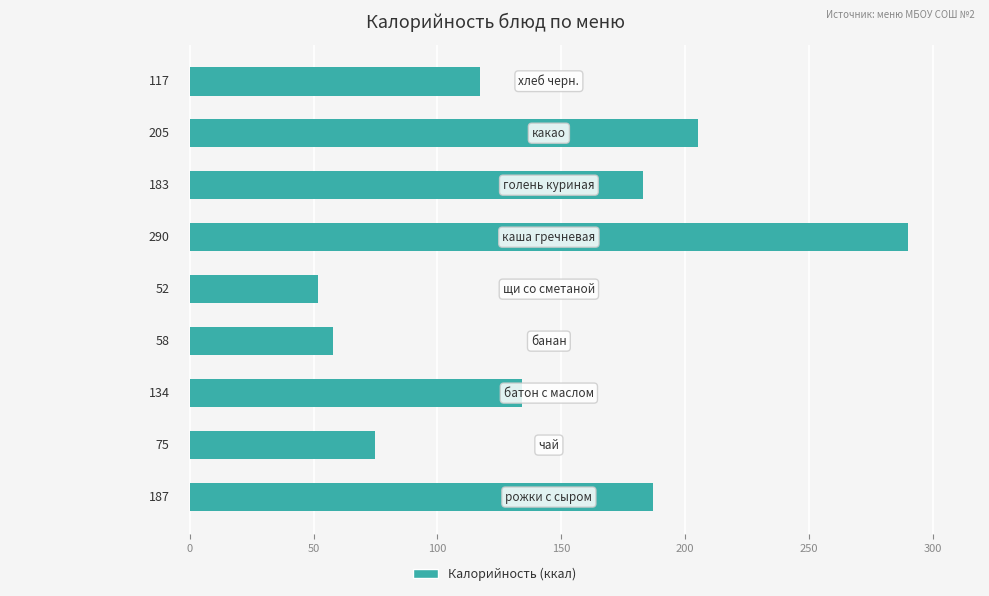

What is the maximum value shown in the chart?

290